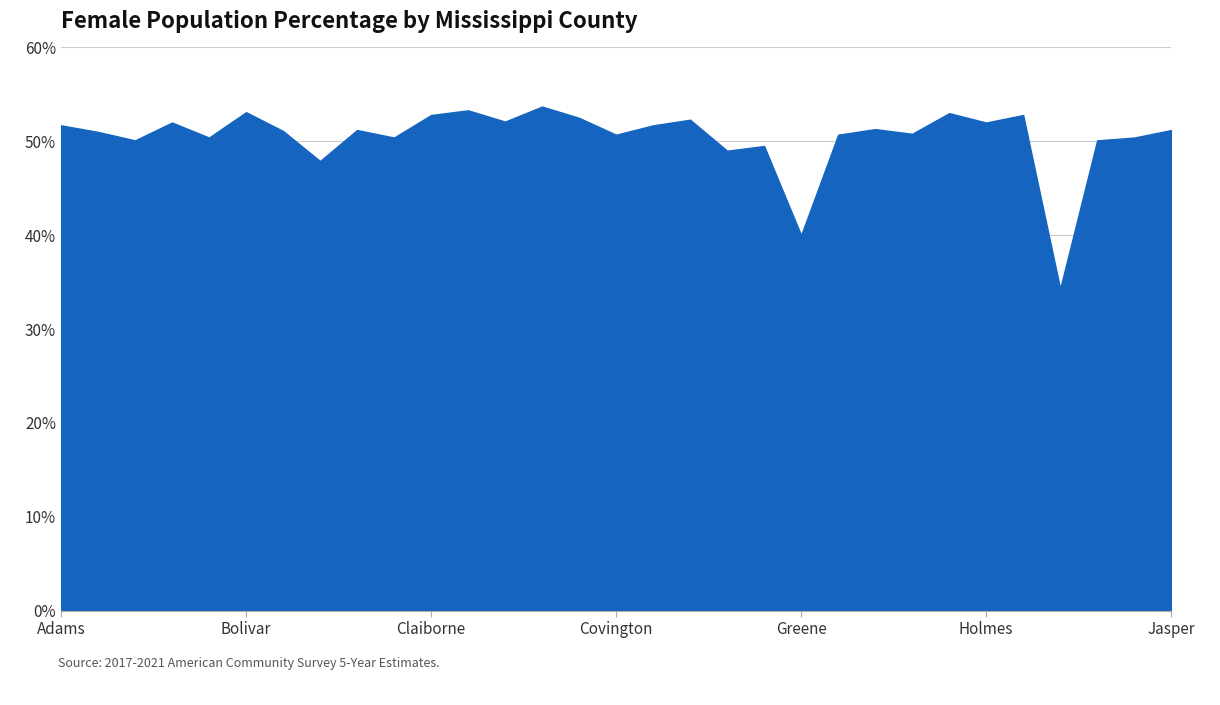

What is the difference between the maximum and minimum values?

19.4